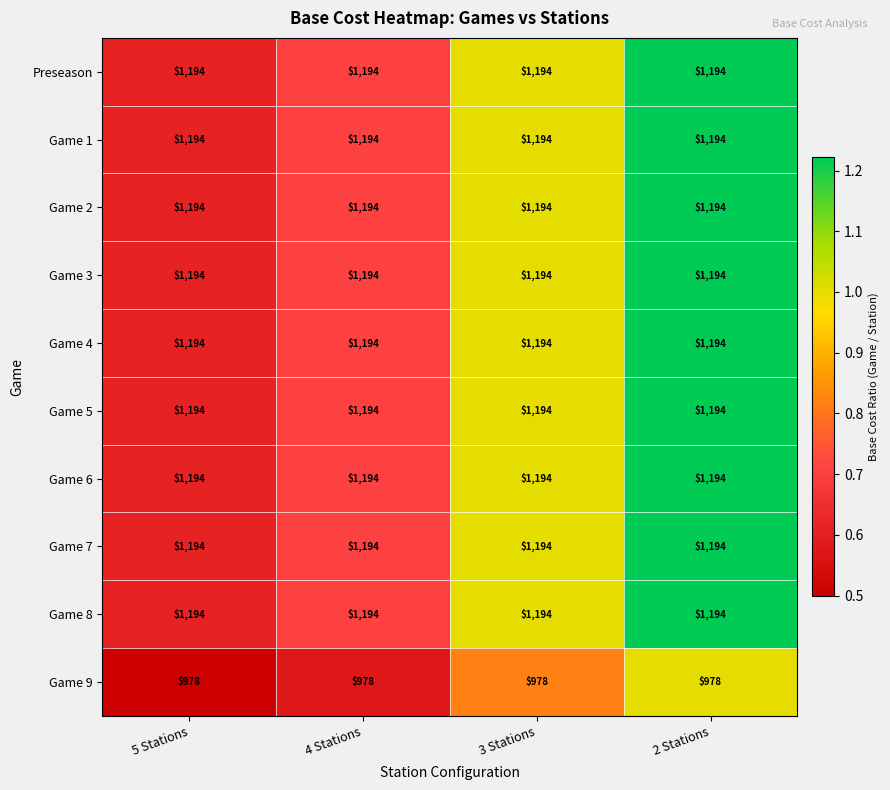

What is the smallest value displayed?

978